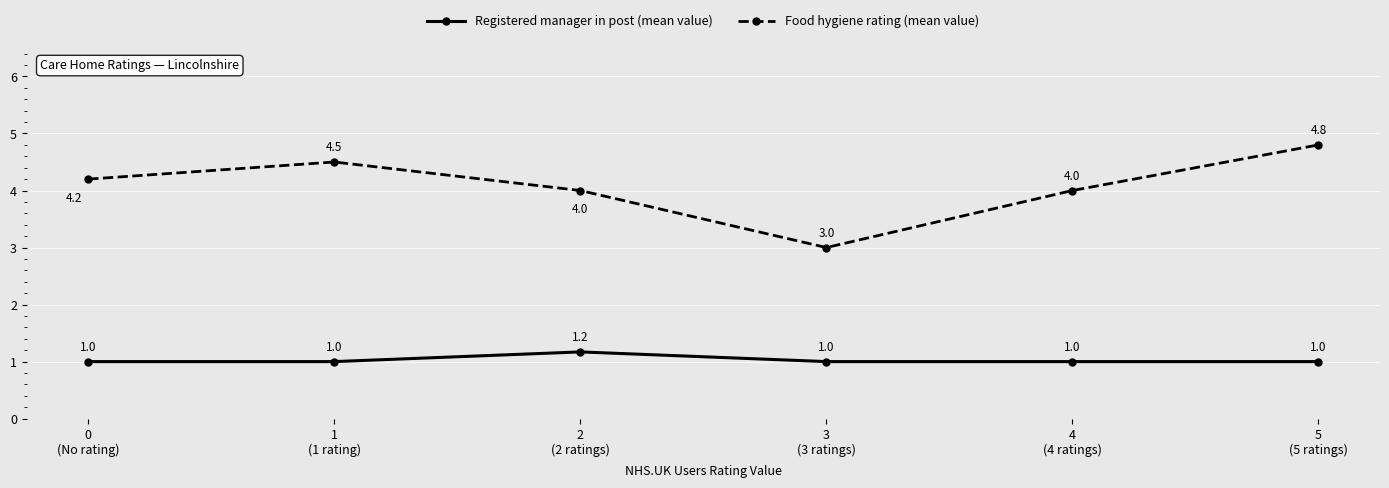

What is the total value across all series at 0
(No rating)?

5.2